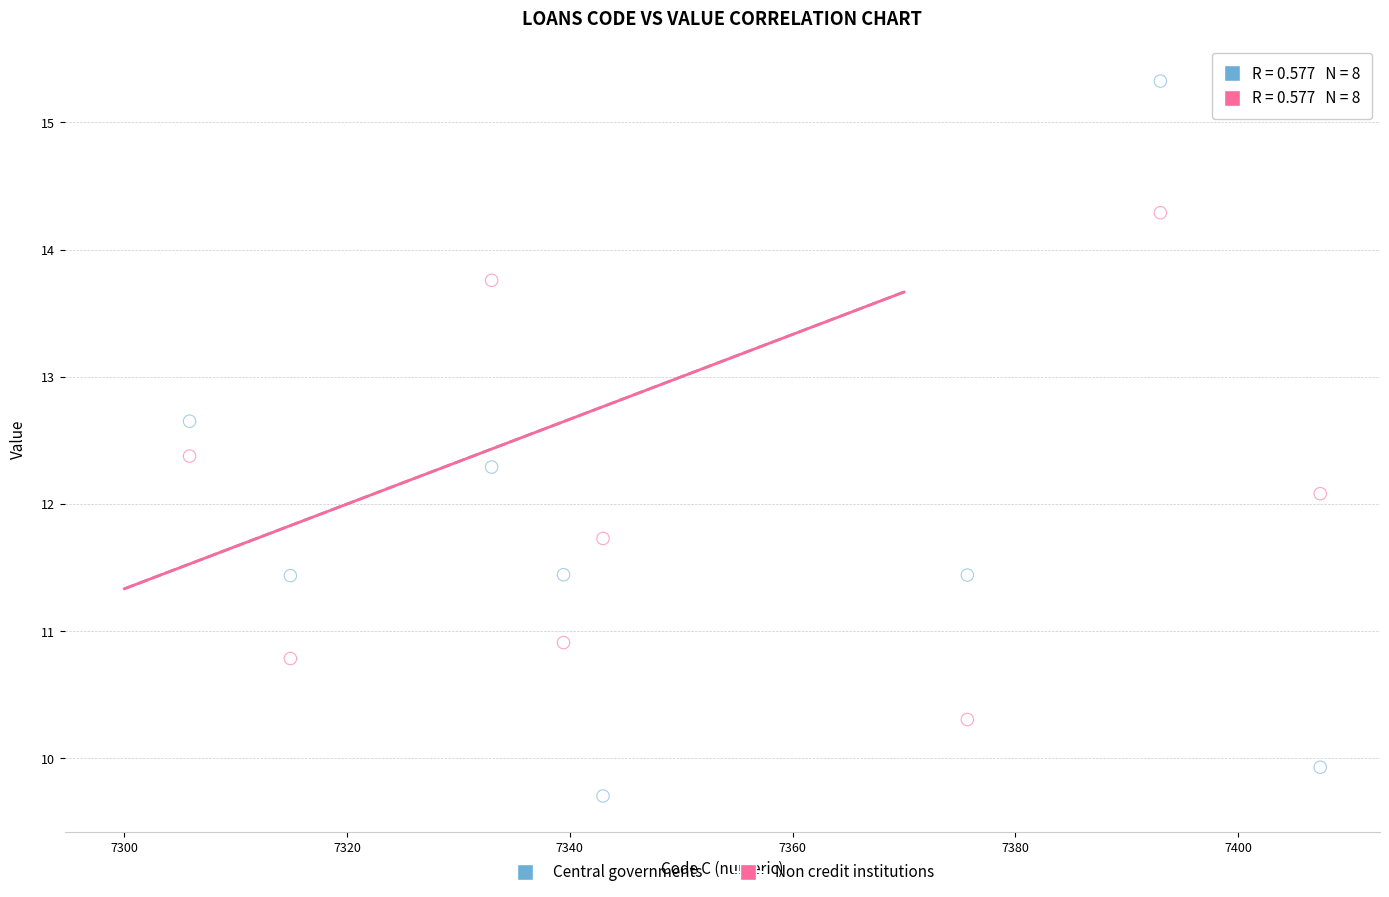

What is the X range (max minus min) for the scatter plot?

101.5